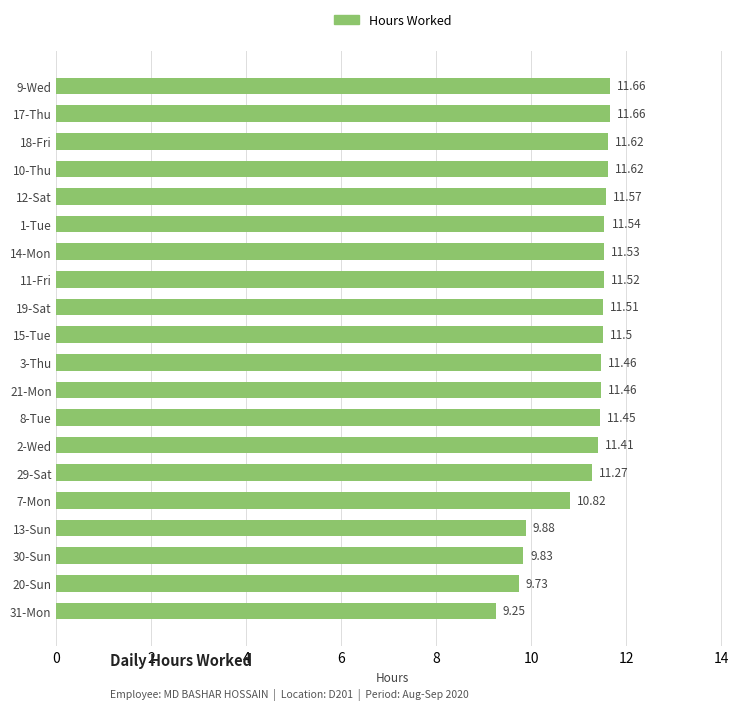

What is the greatest value displayed?

11.7